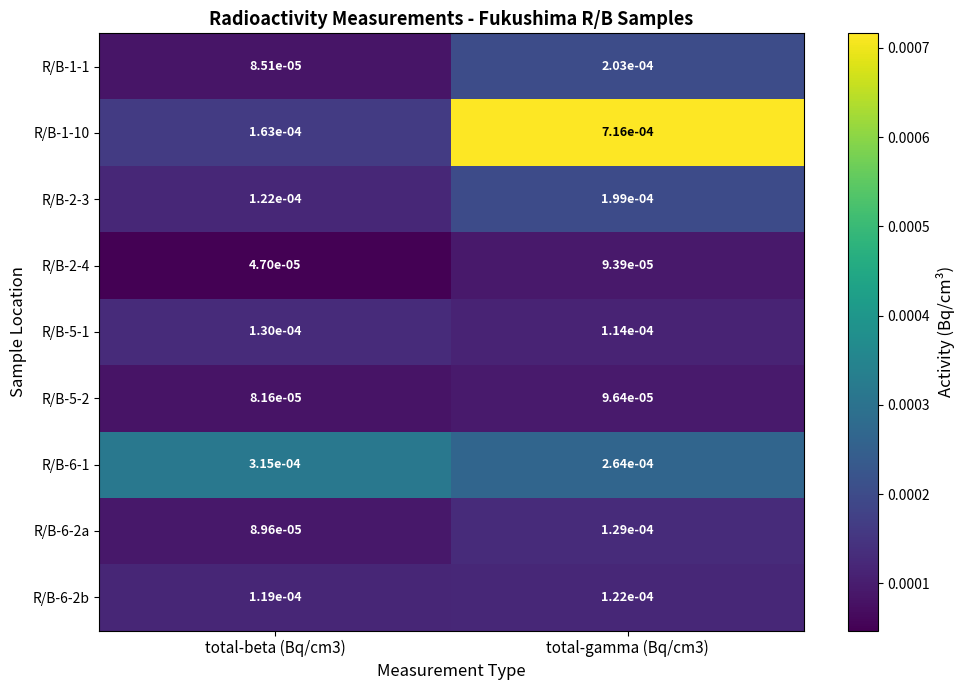

How many series are shown in this chart?

9